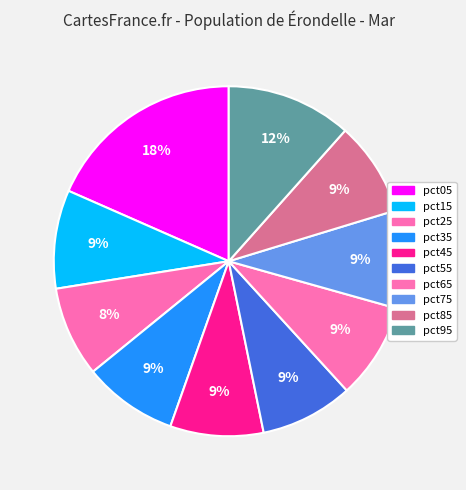

How much of the chart is everything except pct55?

91.4%